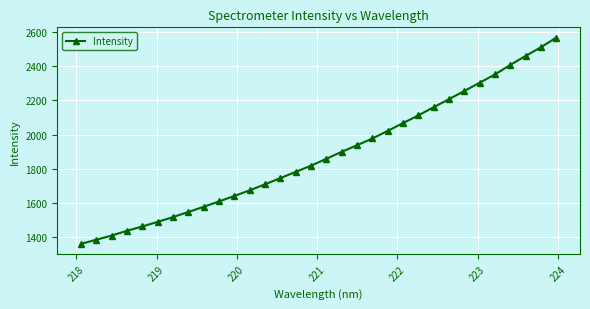

Does the chart display data point markers on the line(s)?

Yes